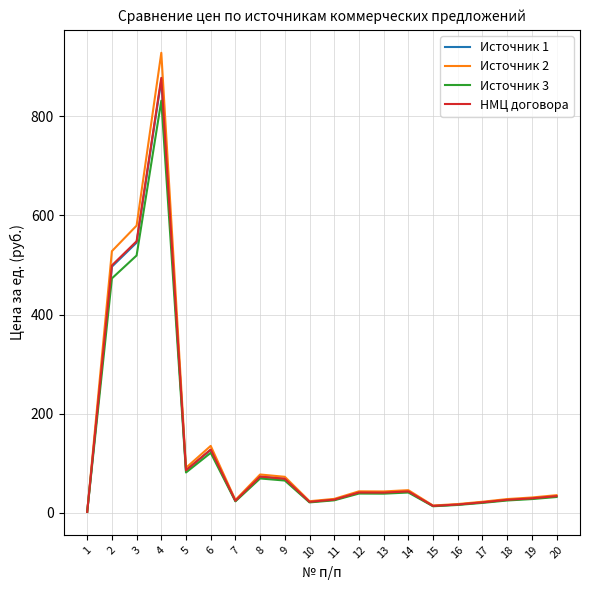

True or false: Источник 2 has a value of 45.7 at 14.

True